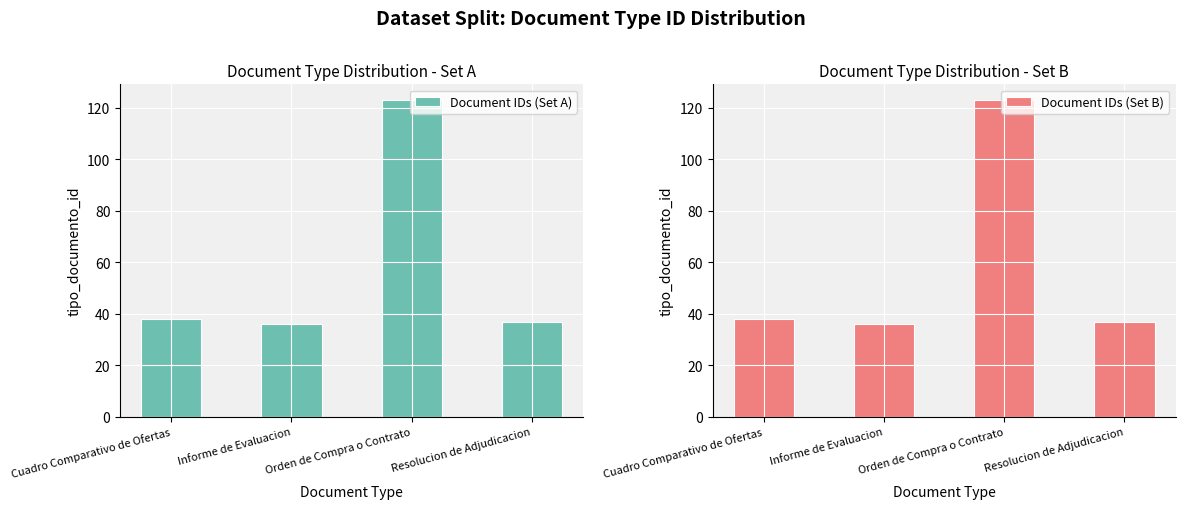

What is the label of the 2nd bar from the right?

Orden de Compra o Contrato